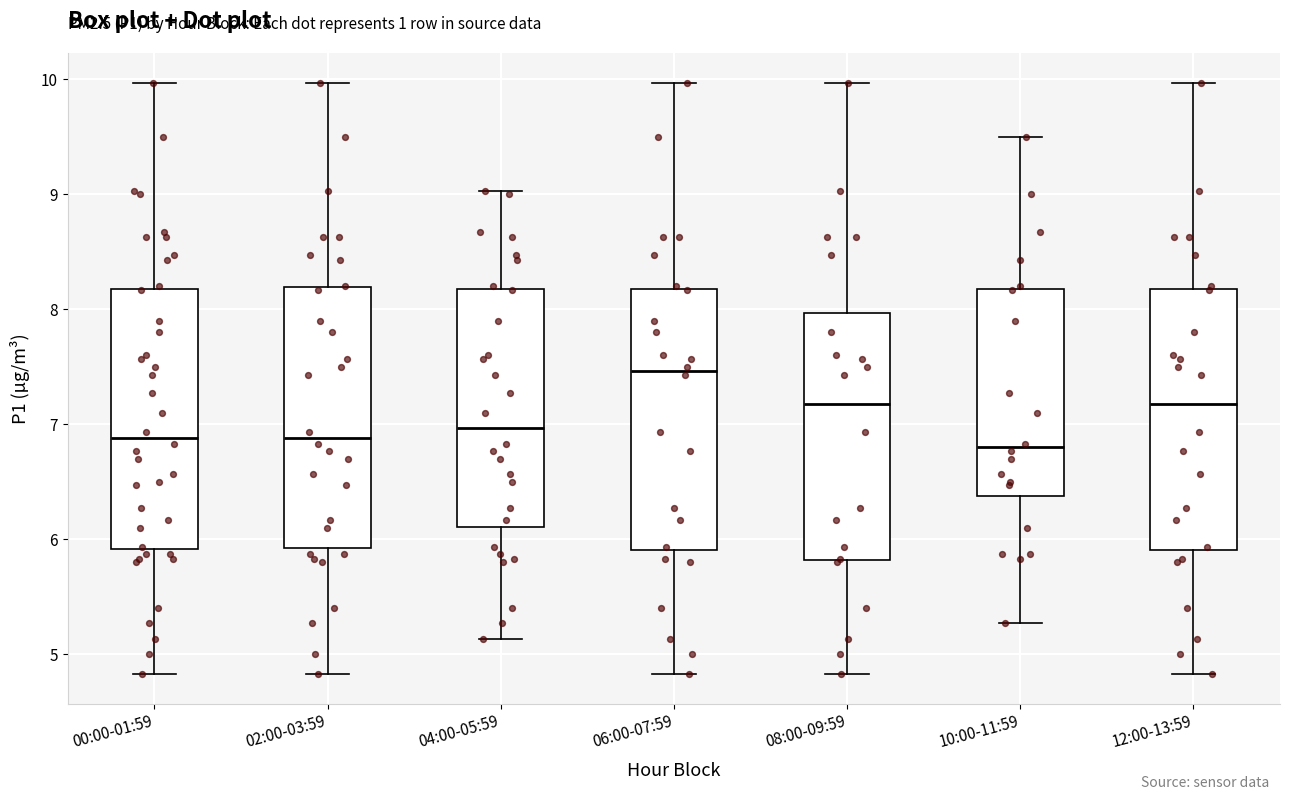

Reading left to right, read every box against the y-axis: the position of its median line, the range the box covers, and the ends of its whiskers. The values are not printed on the chart, so give them approximately, as read against the axis.

00:00-01:59: median 6.9, box 5.9 to 8.2, whiskers 4.8 to 10.0
02:00-03:59: median 6.9, box 5.9 to 8.2, whiskers 4.8 to 10.0
04:00-05:59: median 7.0, box 6.1 to 8.2, whiskers 5.1 to 9.0
06:00-07:59: median 7.5, box 5.9 to 8.2, whiskers 4.8 to 10.0
08:00-09:59: median 7.2, box 5.8 to 8.0, whiskers 4.8 to 10.0
10:00-11:59: median 6.8, box 6.4 to 8.2, whiskers 5.3 to 9.5
12:00-13:59: median 7.2, box 5.9 to 8.2, whiskers 4.8 to 10.0